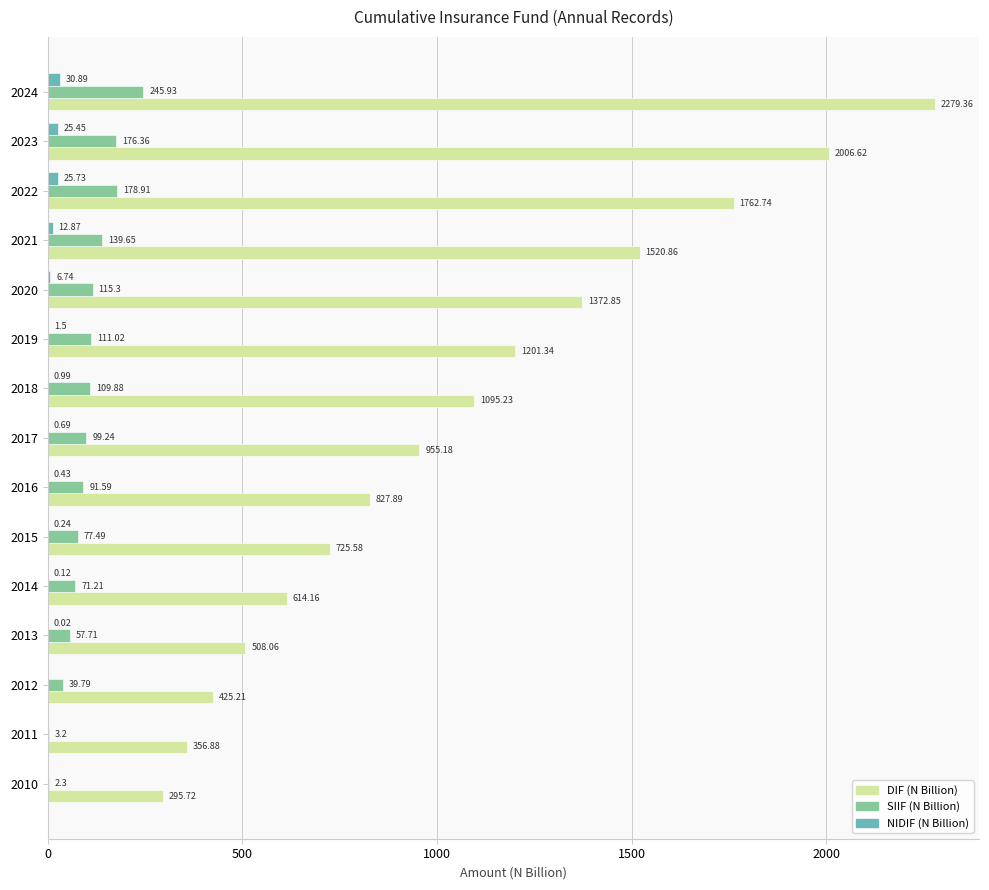

At which category is the sum across all series the highest?

2024